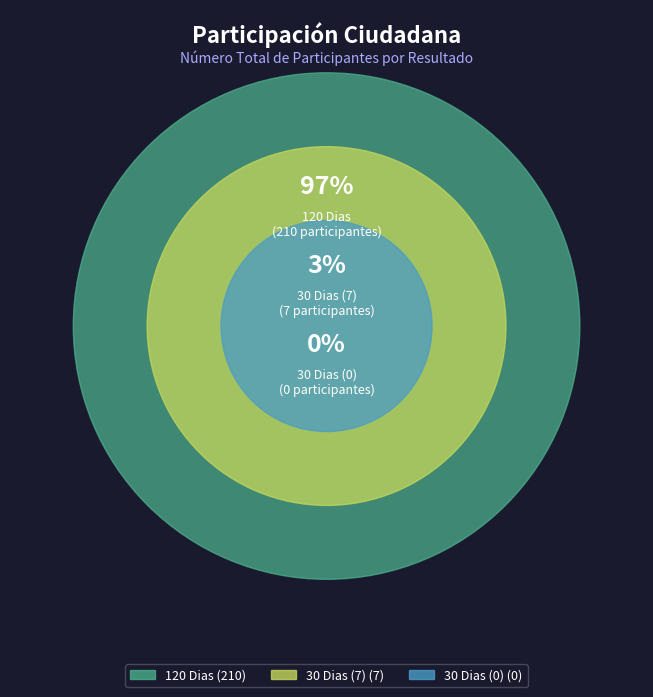

Rank the categories by value from lowest to highest.

30 Dias (0), 30 Dias (7), 120 Dias